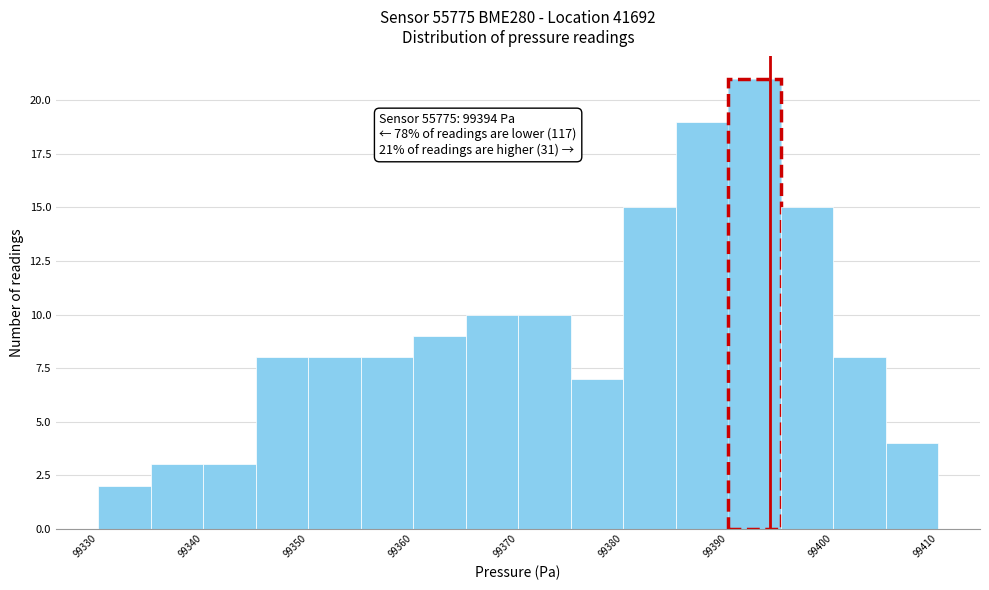

Which range on the x-axis has the tallest bar?

99390 to 99395